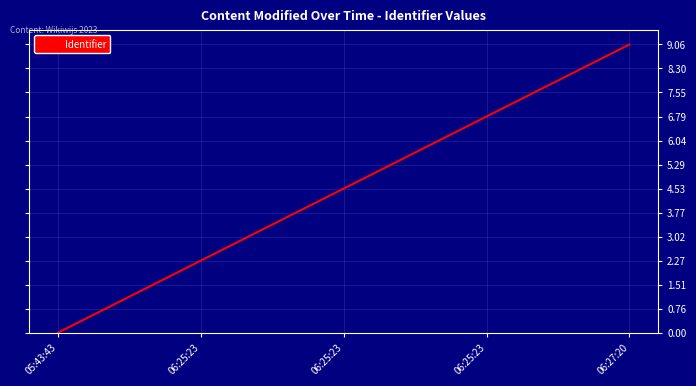

Is this an area chart (filled region under the line)?

No